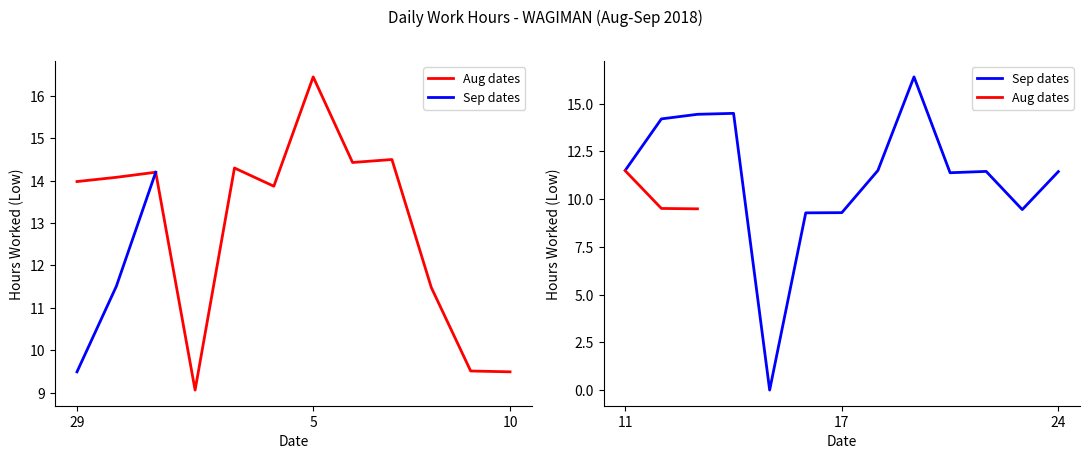

True or false: there are more than 1 points higher than both neighbors.

True